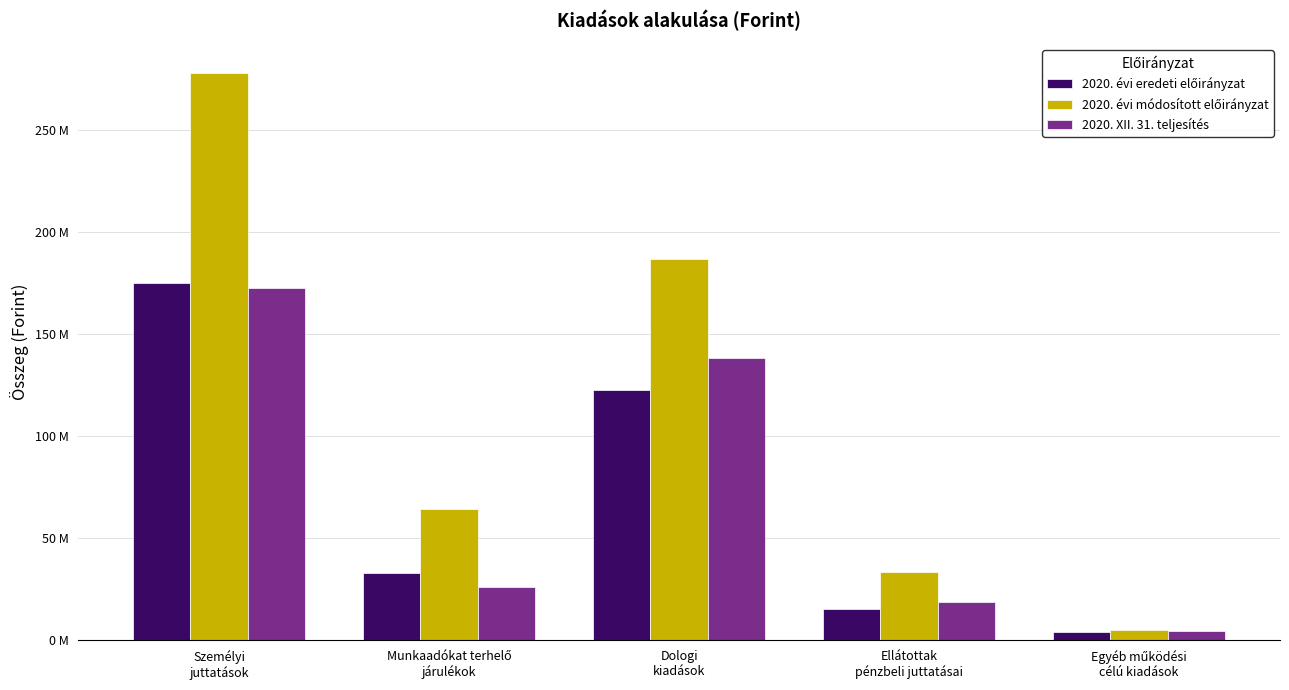

At which label does 2020. XII. 31. teljesítés reach its peak?

Személyi
juttatások